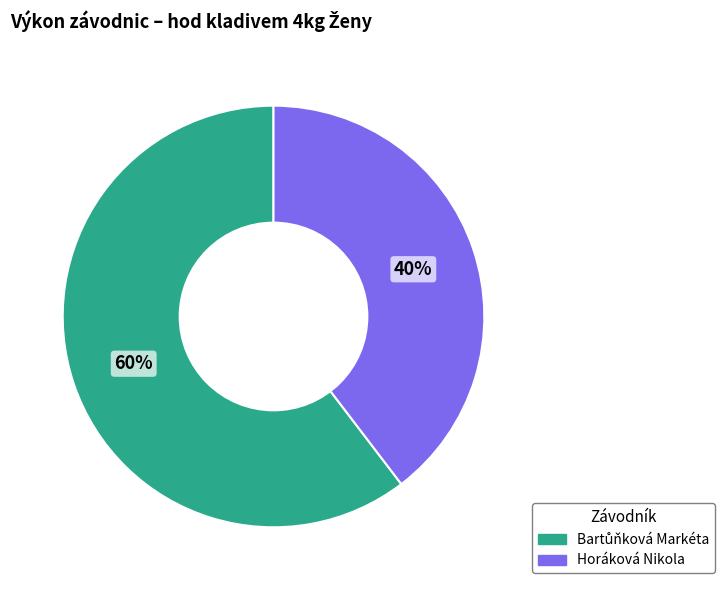

Is there a majority slice in this chart?

Yes